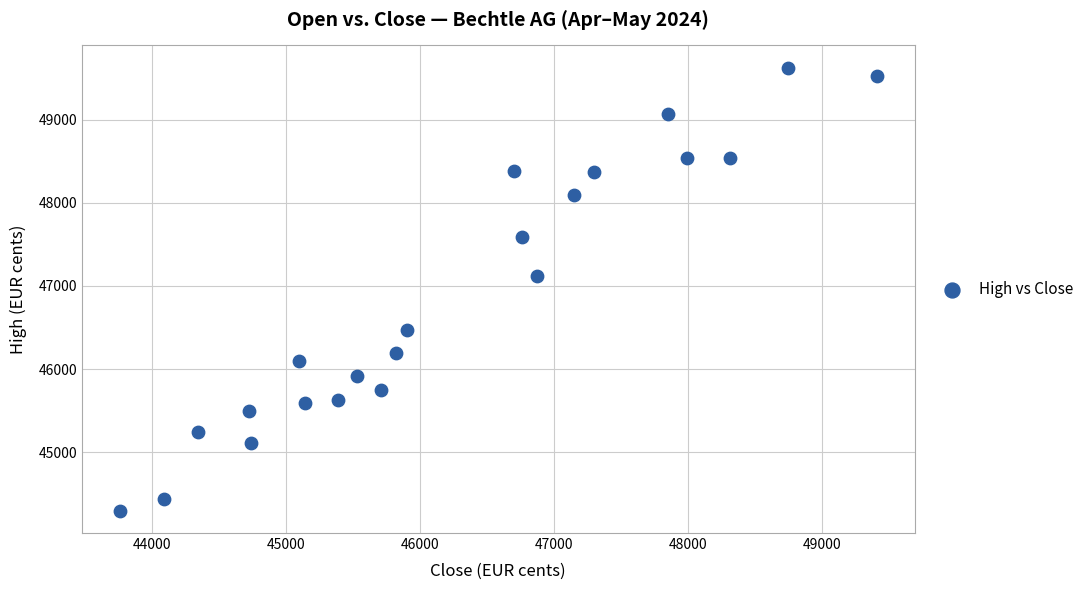

What is the range of Y values (max minus min)?

5330